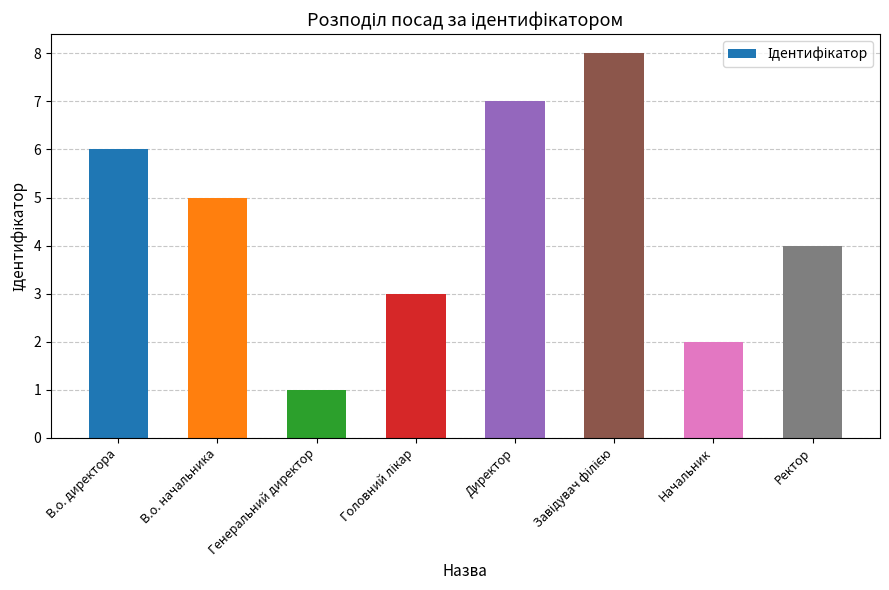

At which category does the chart reach its minimum across all series?

Генеральний директор